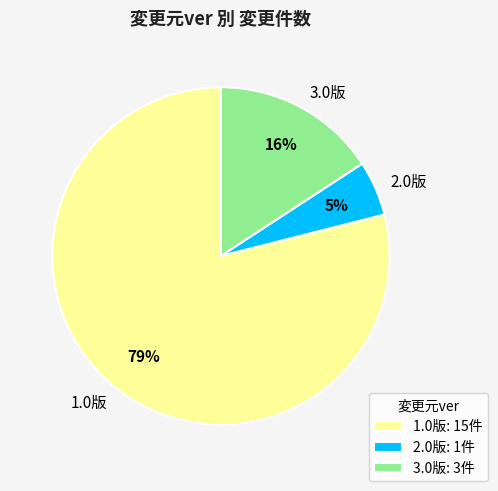

Which slice is the largest?

1.0版